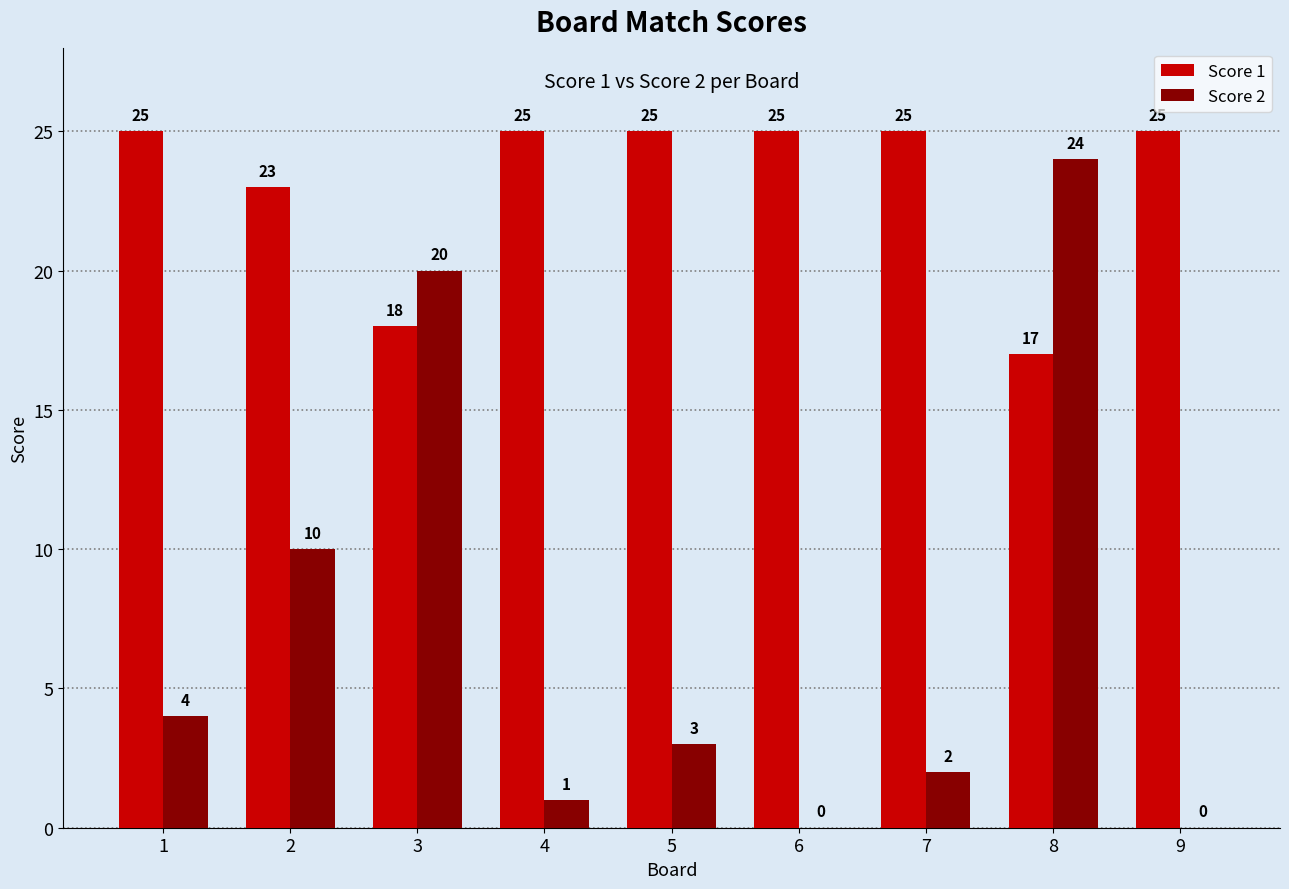

What are all the series names shown in the legend?

Score 1, Score 2